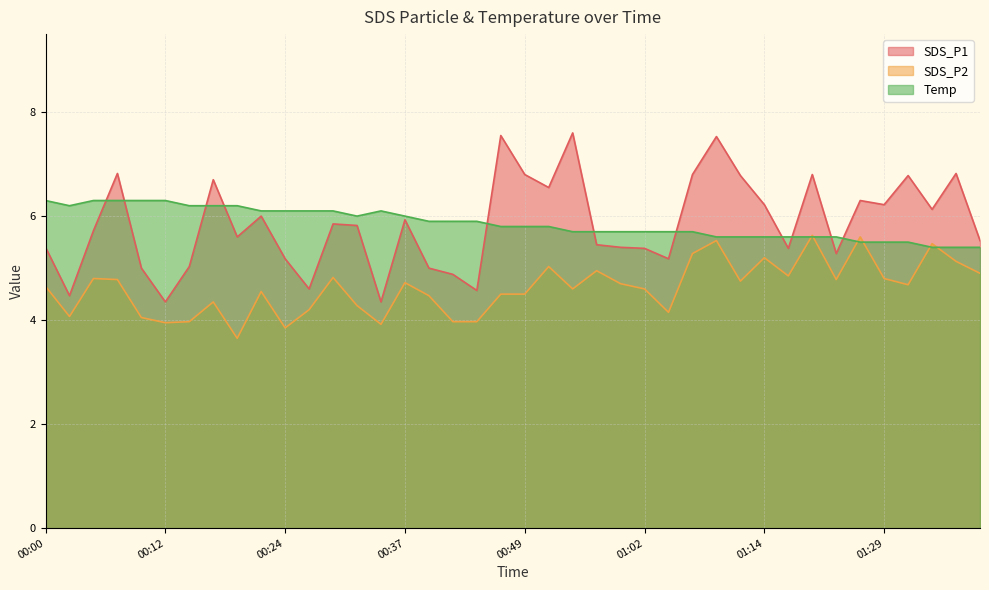

Does the chart display data point markers on the line(s)?

No